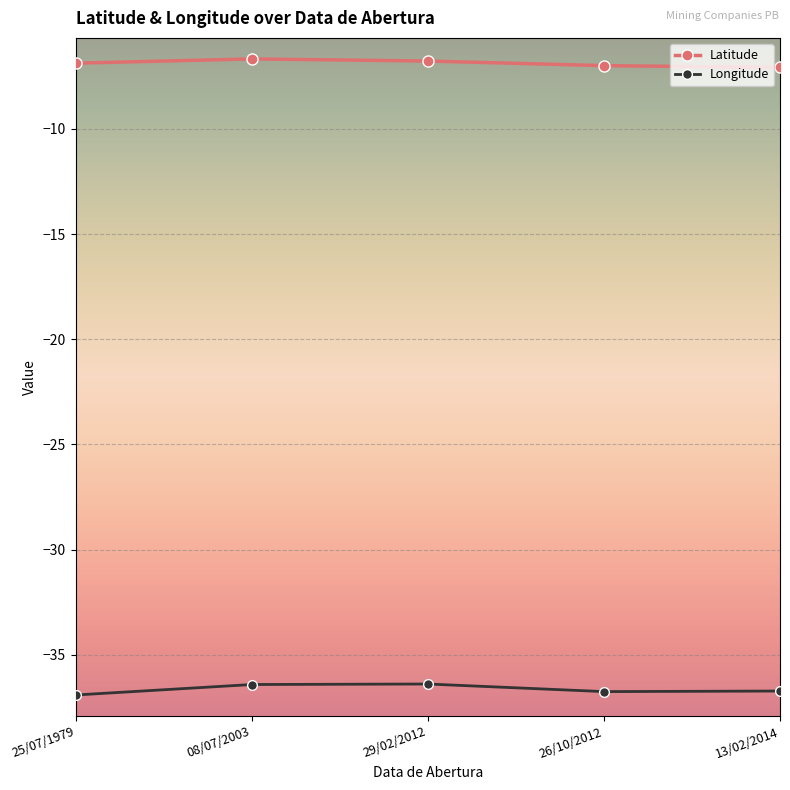

At 29/02/2012, list the series in order from smallest to largest.

Longitude, Latitude